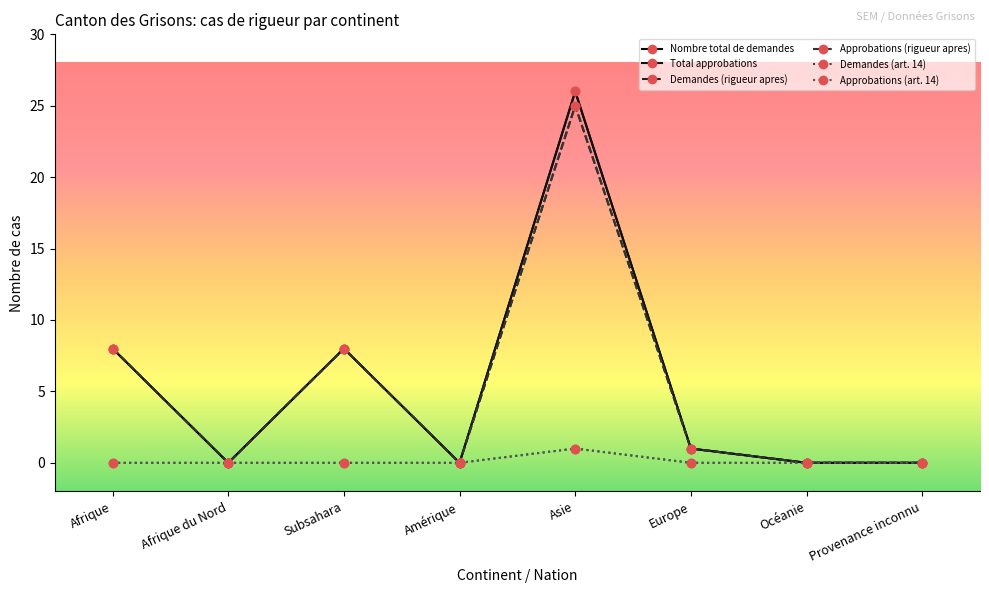

What is the highest value of the Total approbations series?

26